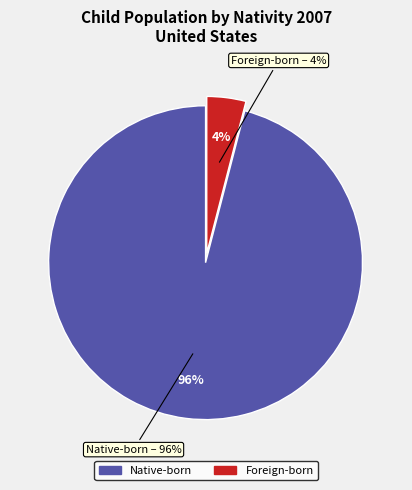

How much of the chart is everything except Foreign-born?

96.0%